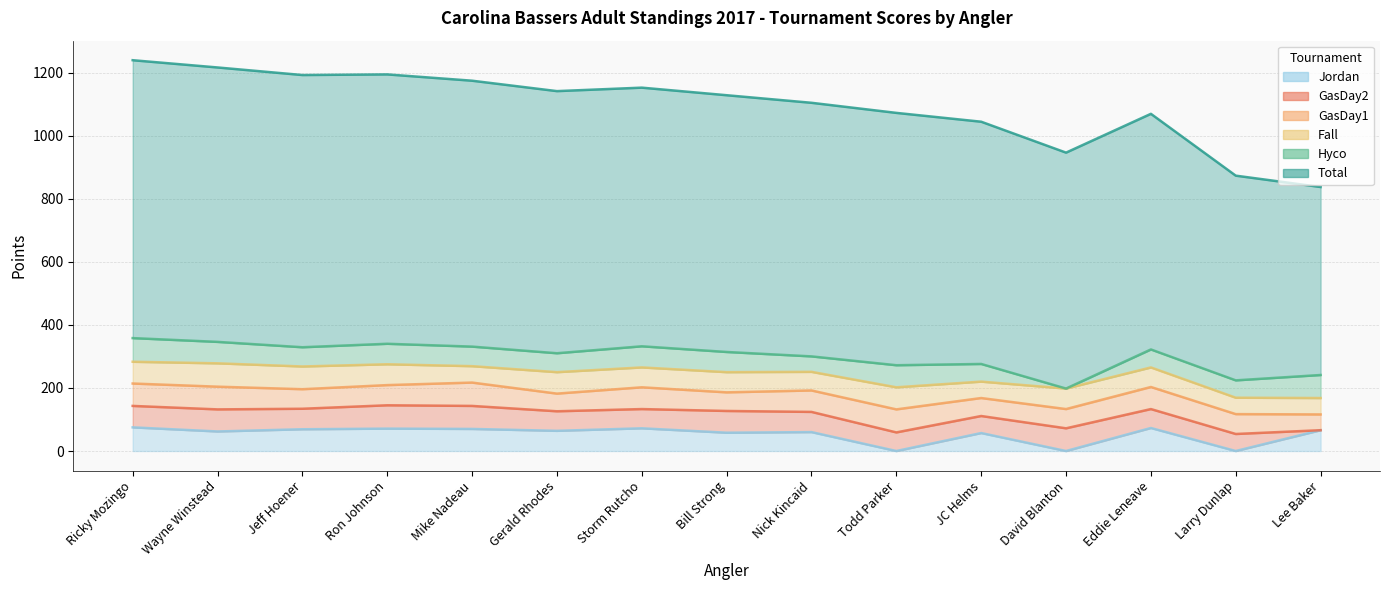

The value of Jordan at Todd Parker is 0. True or false?

True